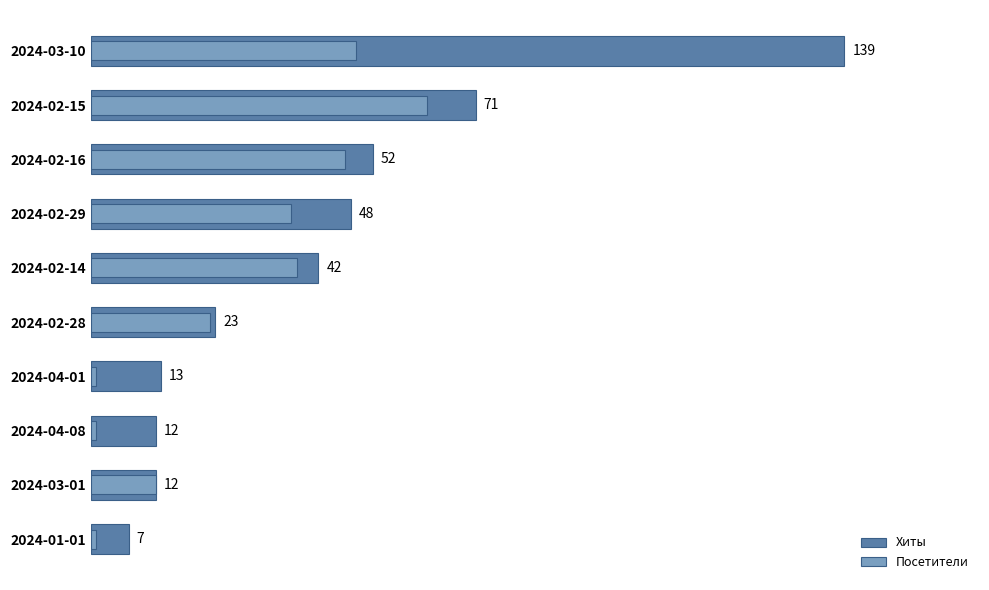

Reading right to left, what are all the values shown in this chart?

Хиты: 180=139	160=71	140=52	120=48	100=42	80=23	60=13	40=12	20=12	0=7
Посетители: 180=49	160=62	140=47	120=37	100=38	80=22	60=1	40=1	20=12	0=1